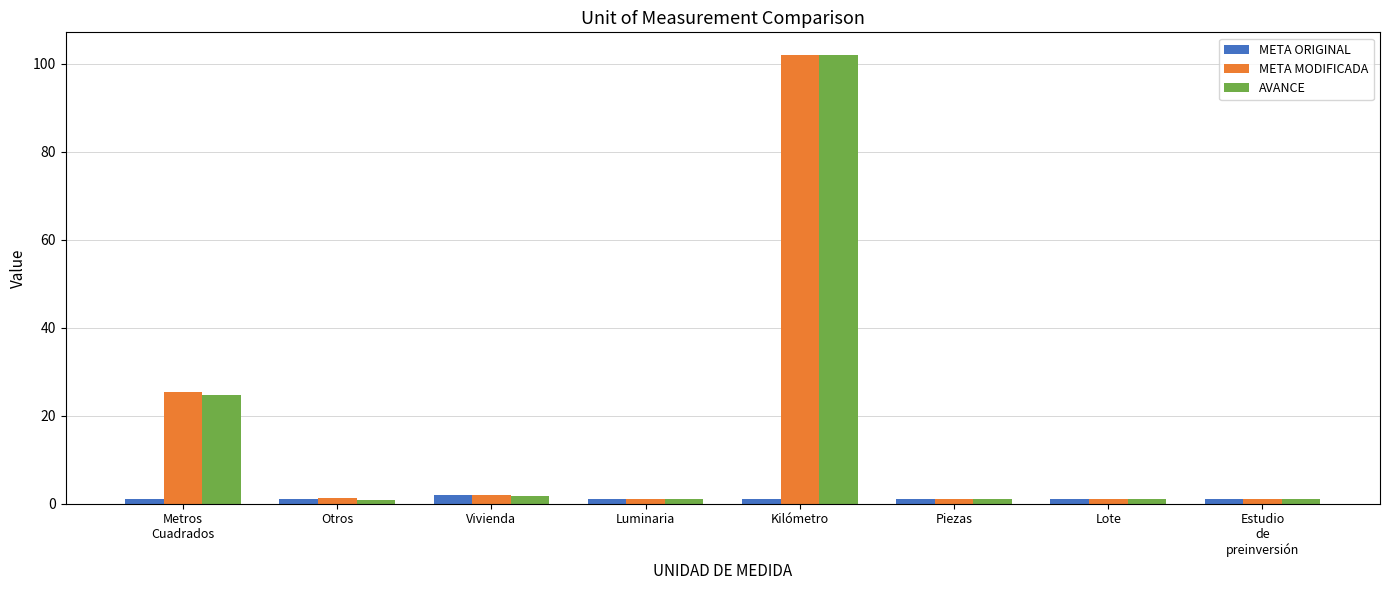

What is the label of the 1st bar from the left?

Metros
Cuadrados